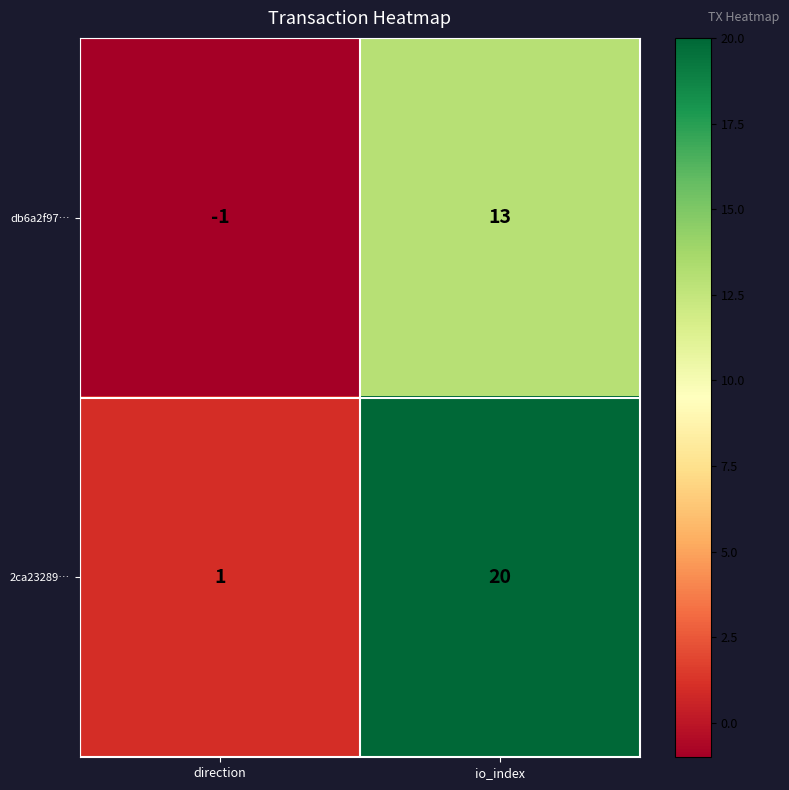

Rank the series by their average value, from lowest to highest.

db6a2f97…, 2ca23289…